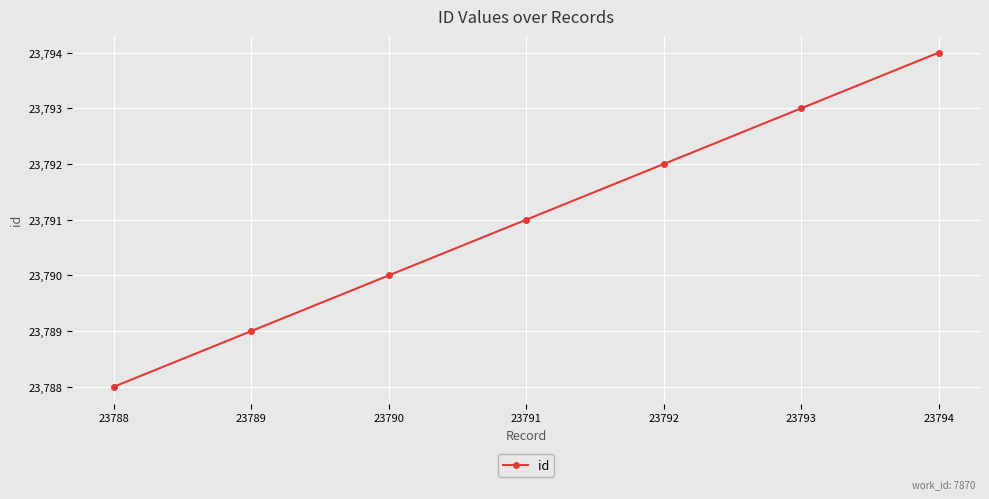

Count the number of categories in the chart.

7